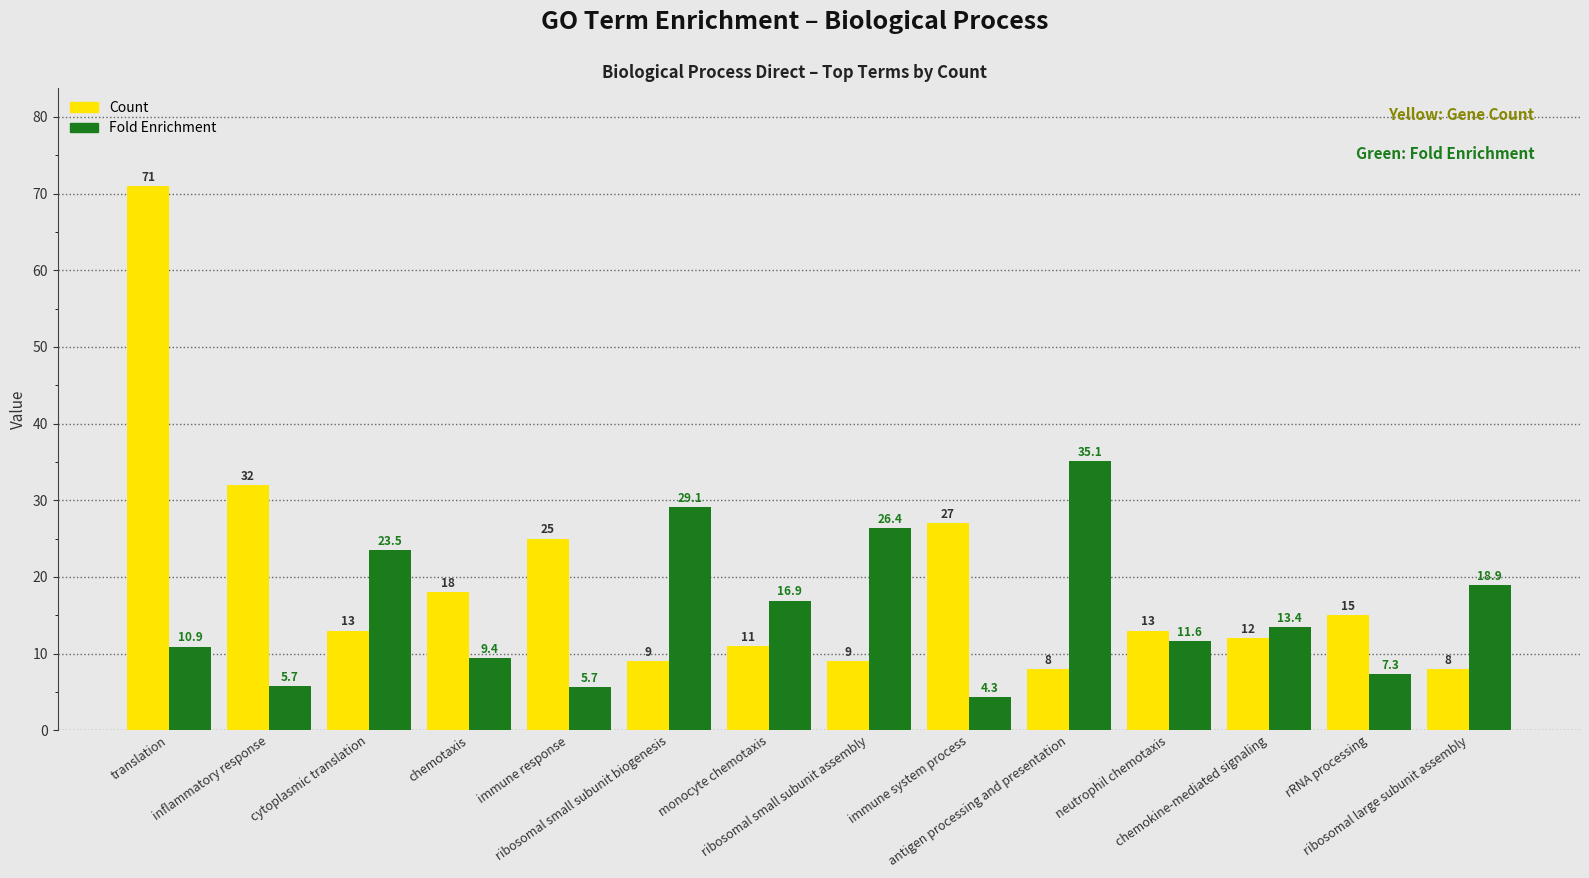

What is the difference between the maximum and second lowest values in the Count series?

63.0